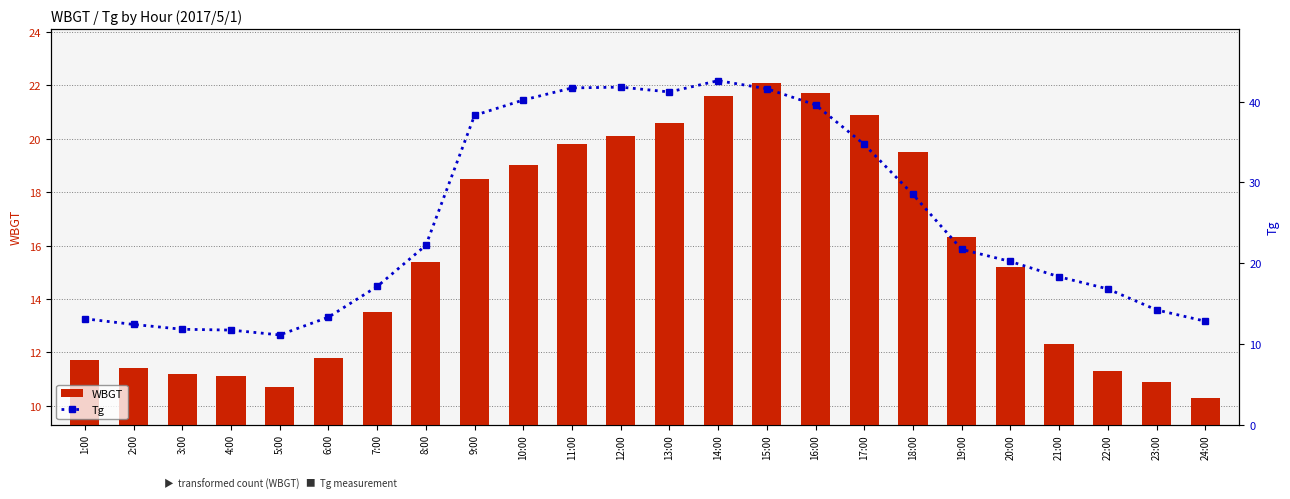

How many groups of bars are there?

24